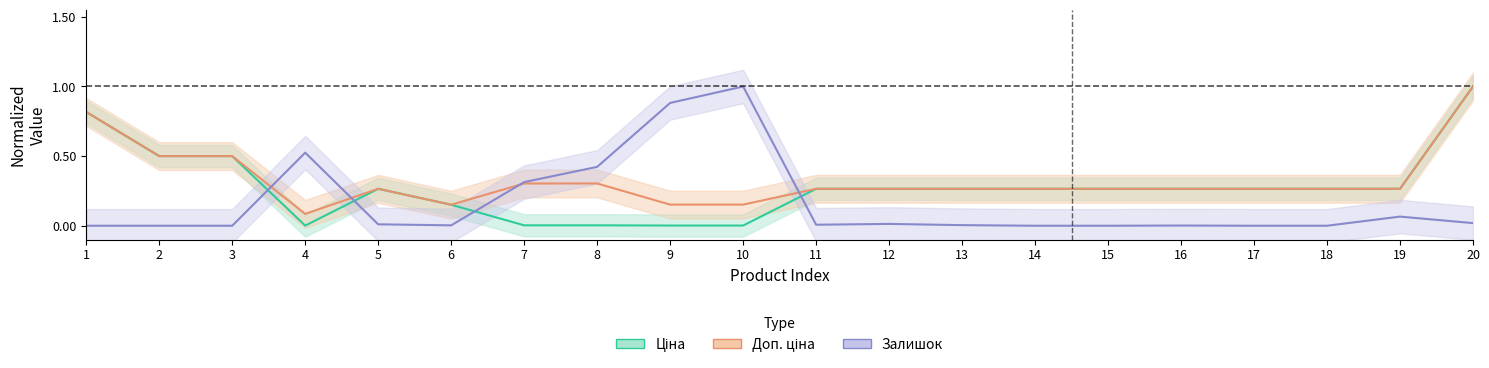

What is the sum of all Залишок values?

3.3